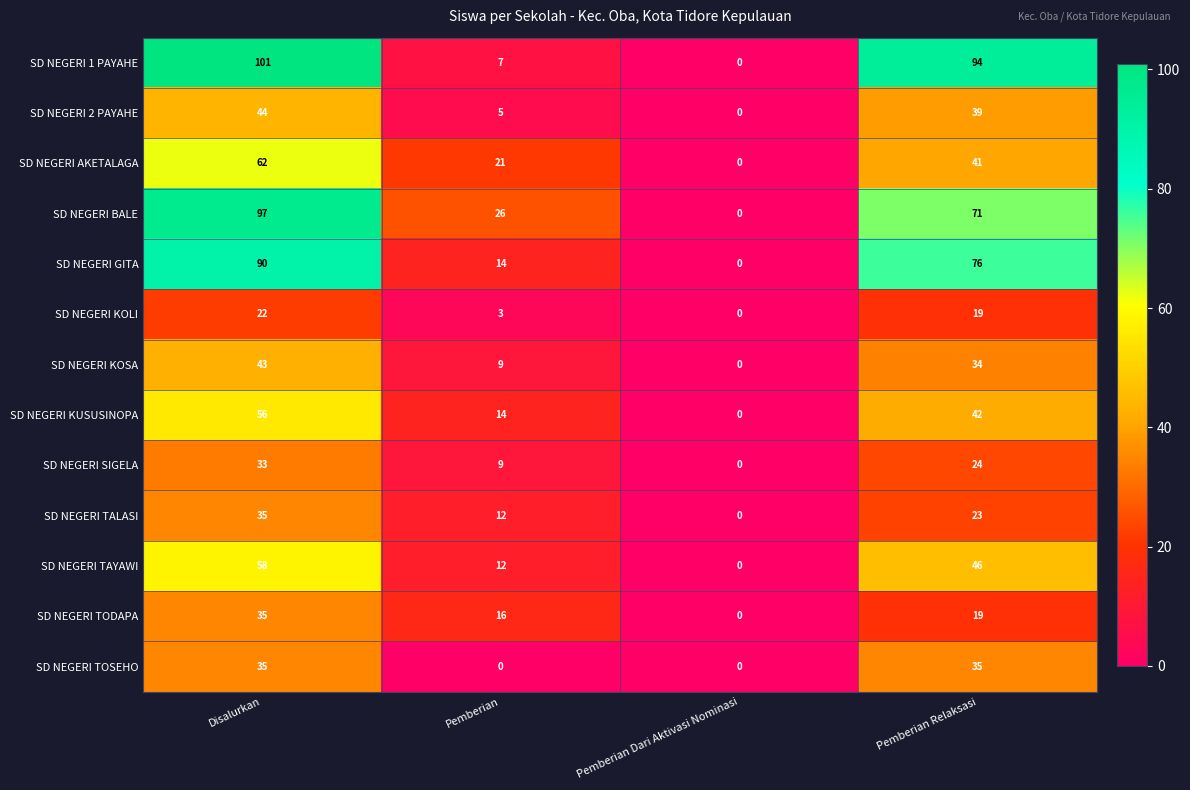

Where does the SD NEGERI AKETALAGA series first go above 41?

Disalurkan